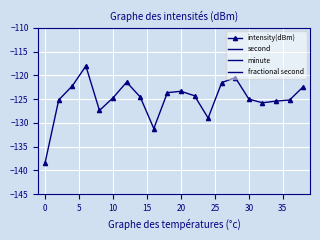

What value does the intensity(dBm) series have at 0?

-138.3